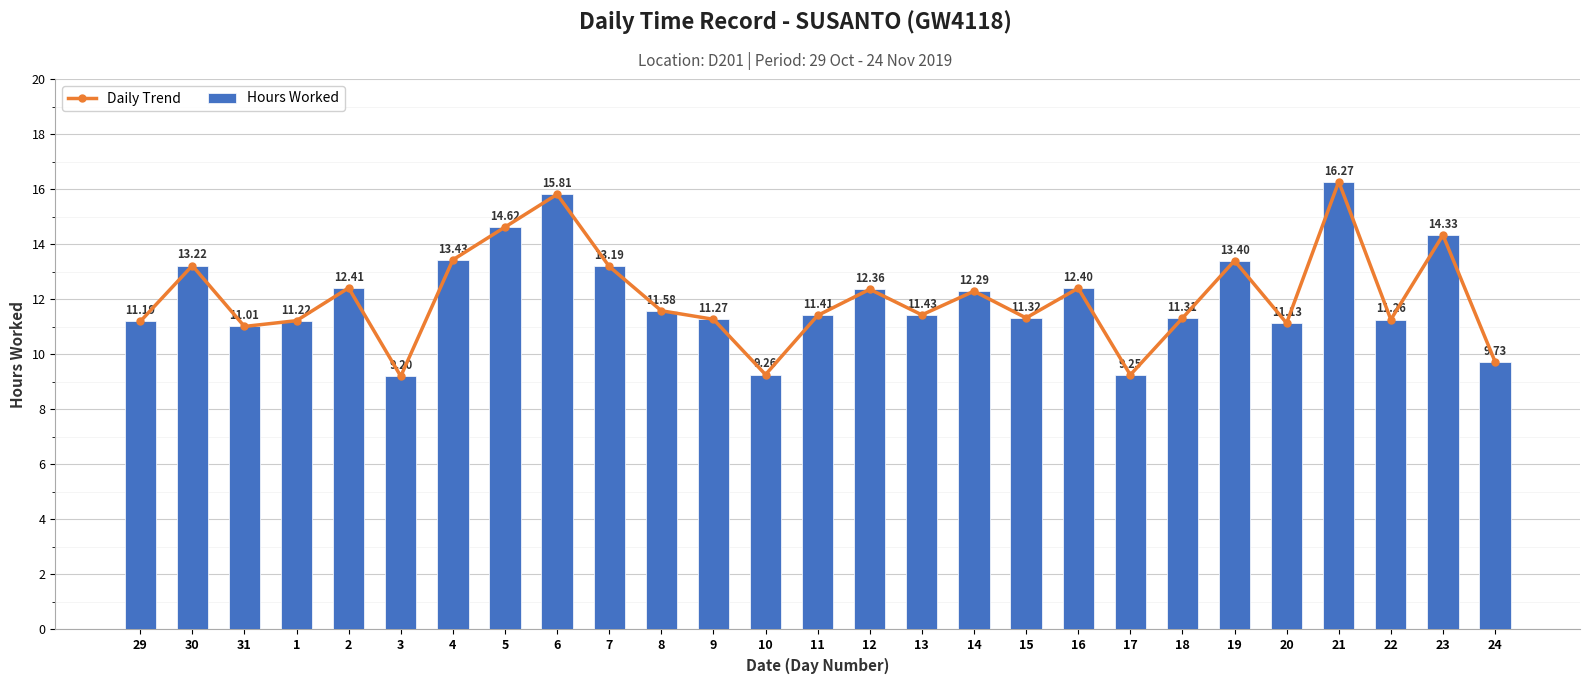

At which category is the sum across all series the highest?

21